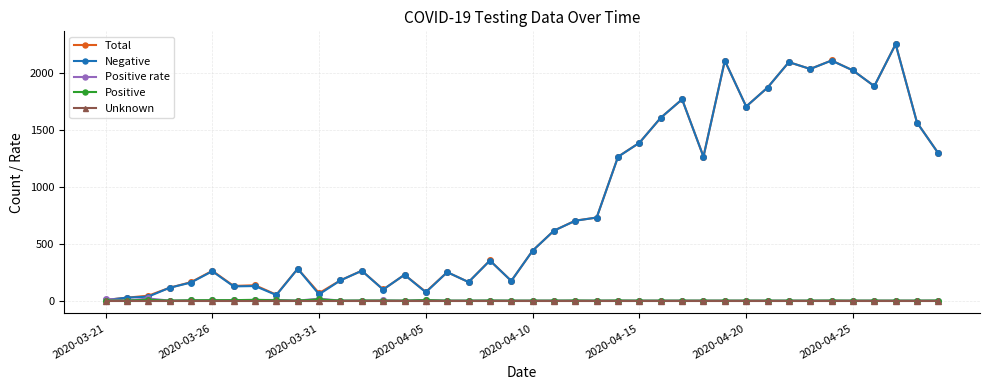

In Total, how many points are lower than both neighbors (excluding endpoints)?

11